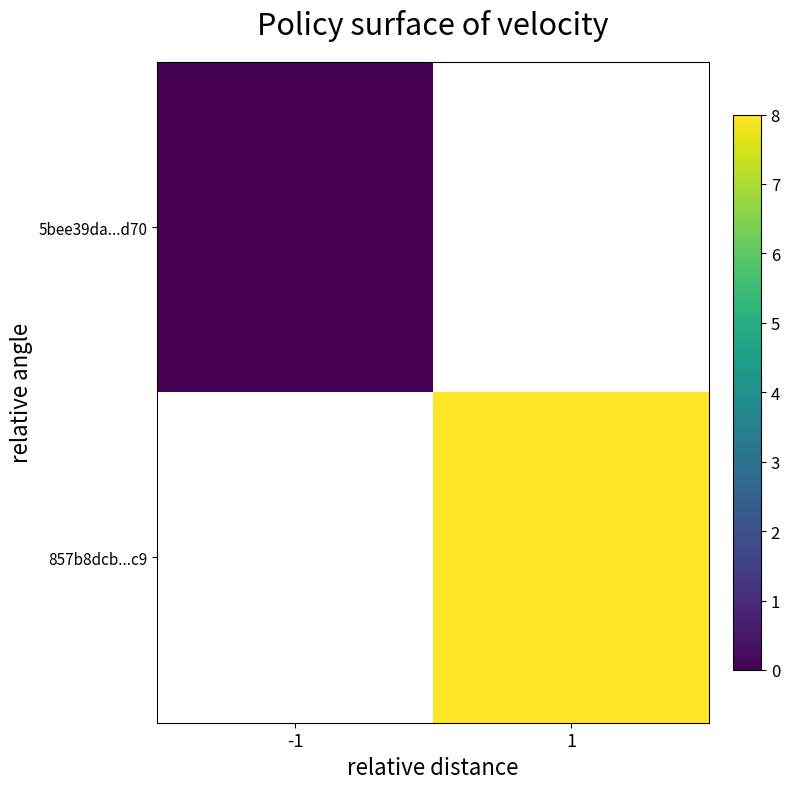

Rank the series by their maximum value, from lowest to highest.

5bee39da...d70, 857b8dcb...c9